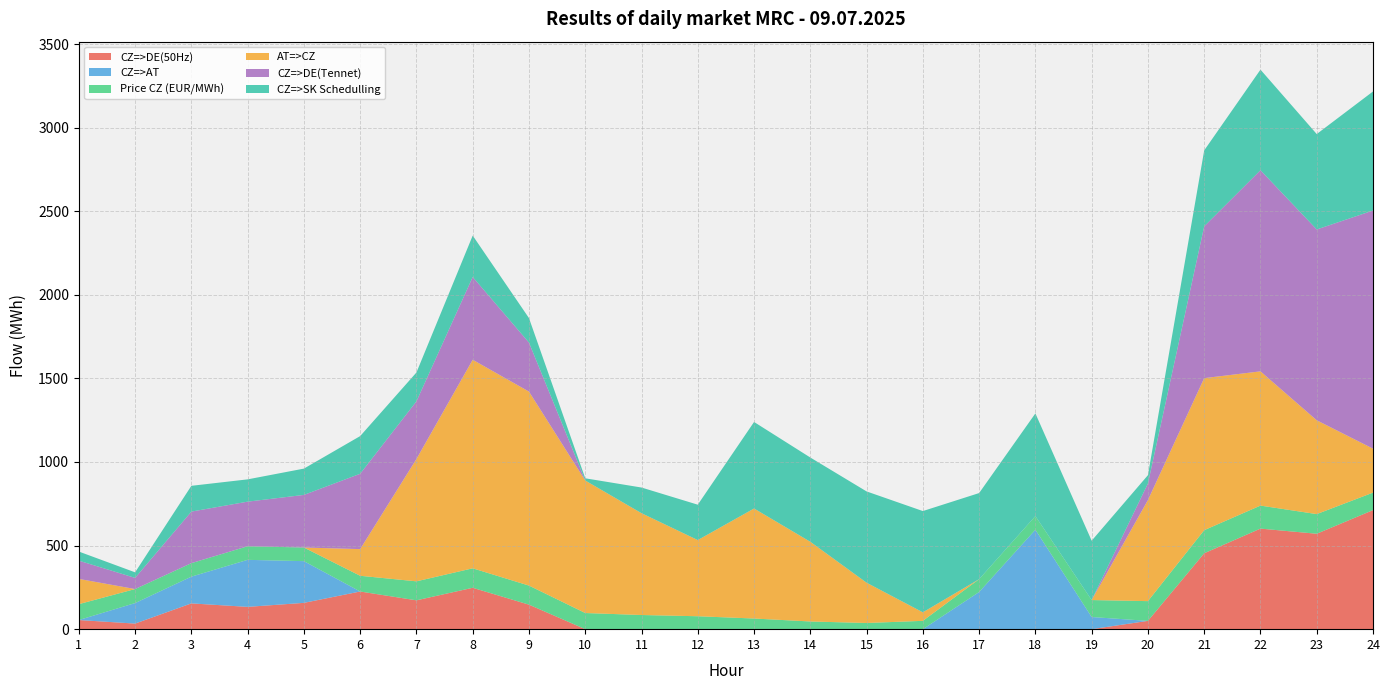

Reading left to right, what are all the values shown in this chart?

CZ=>DE(50Hz): 1=54.6	2=33.4	3=154.2	4=133.4	5=157.4	6=225.3	7=172.5	8=247.6	9=146.6	10=0.0	11=0.0	12=0.0	13=0.0	14=0.0	15=0.0	16=0.0	17=0.0	18=0.0	19=0.0	20=49.6	21=454.1	22=601.6	23=570.8	24=712.2
CZ=>AT: 1=0.0	2=122.7	3=160.0	4=281.3	5=249.5	6=0.0	7=0.0	8=0.0	9=0.0	10=0.0	11=0.0	12=0.0	13=0.0	14=0.0	15=0.0	16=0.0	17=222.3	18=595.0	19=72.7	20=0.0	21=0.0	22=0.0	23=0.0	24=0.0
Price CZ (EUR/MWh): 1=95.1	2=83.9	3=80.7	4=81.4	5=81.5	6=94.0	7=113.7	8=116.5	9=114.1	10=96.6	11=84.7	12=77.3	13=63.7	14=46.0	15=37.0	16=49.8	17=76.9	18=81.5	19=101.5	20=118.1	21=138.1	22=137.6	23=117.6	24=104.6
AT=>CZ: 1=151.0	2=0.0	3=0.0	4=0.0	5=0.0	6=159.6	7=731.8	8=1247.6	9=1160.5	10=792.7	11=609.1	12=455.7	13=658.2	14=476.8	15=241.0	16=51.0	17=0.0	18=0.0	19=0.0	20=604.6	21=909.5	22=803.1	23=561.2	24=263.1
CZ=>DE(Tennet): 1=109.1	2=66.7	3=308.4	4=266.7	5=314.7	6=450.7	7=345.0	8=495.2	9=293.2	10=0.0	11=0.0	12=0.0	13=0.0	14=0.0	15=0.0	16=0.0	17=0.0	18=0.0	19=0.0	20=99.2	21=908.2	22=1203.2	23=1141.5	24=1424.4
CZ=>SK Schedulling: 1=54.5	2=33.3	3=154.2	4=133.3	5=157.3	6=225.4	7=172.5	8=247.6	9=146.6	10=13.2	11=153.5	12=211.6	13=517.6	14=504.0	15=546.0	16=605.7	17=515.0	18=614.2	19=355.0	20=49.6	21=454.1	22=601.6	23=570.7	24=712.2